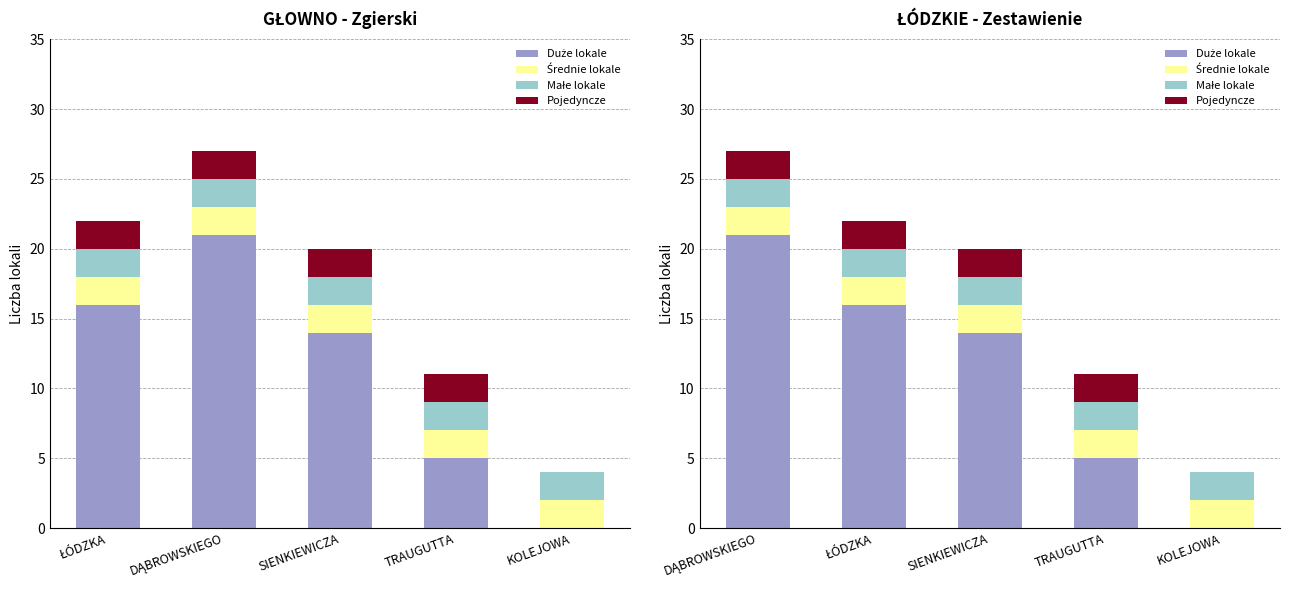

True or false: Średnie lokale has a value of 1 at TRAUGUTTA.

False